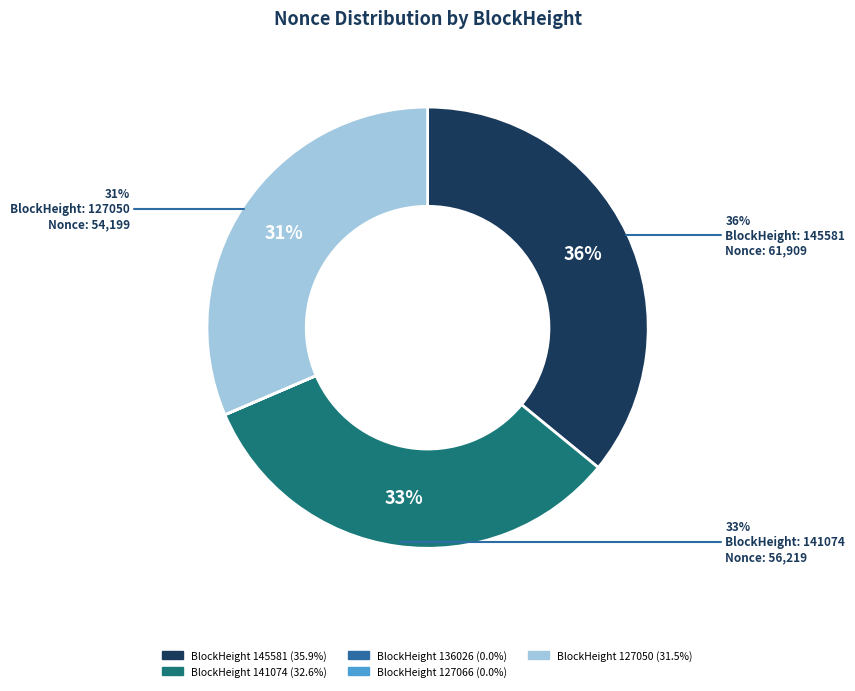

Do 141074 and 127066 together represent more than half of the pie?

No